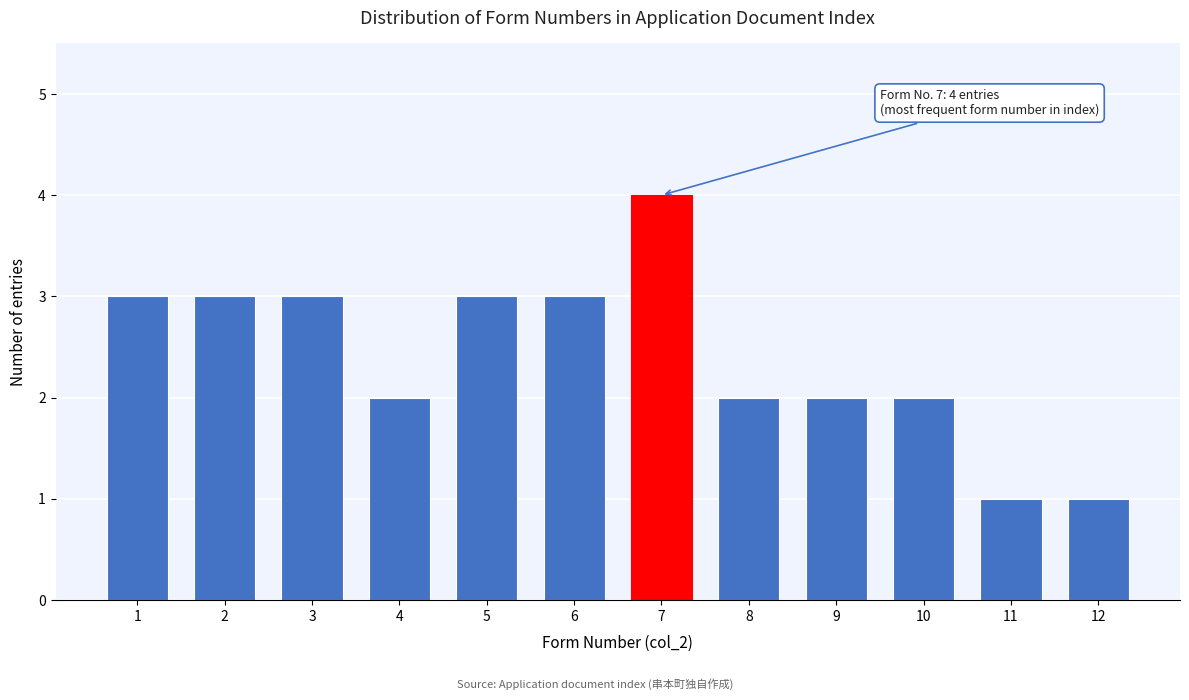

Reading left to right, list all the values displayed in this chart.

1=3	2=3	3=3	4=2	5=3	6=3	7=4	8=2	9=2	10=2	11=1	12=1